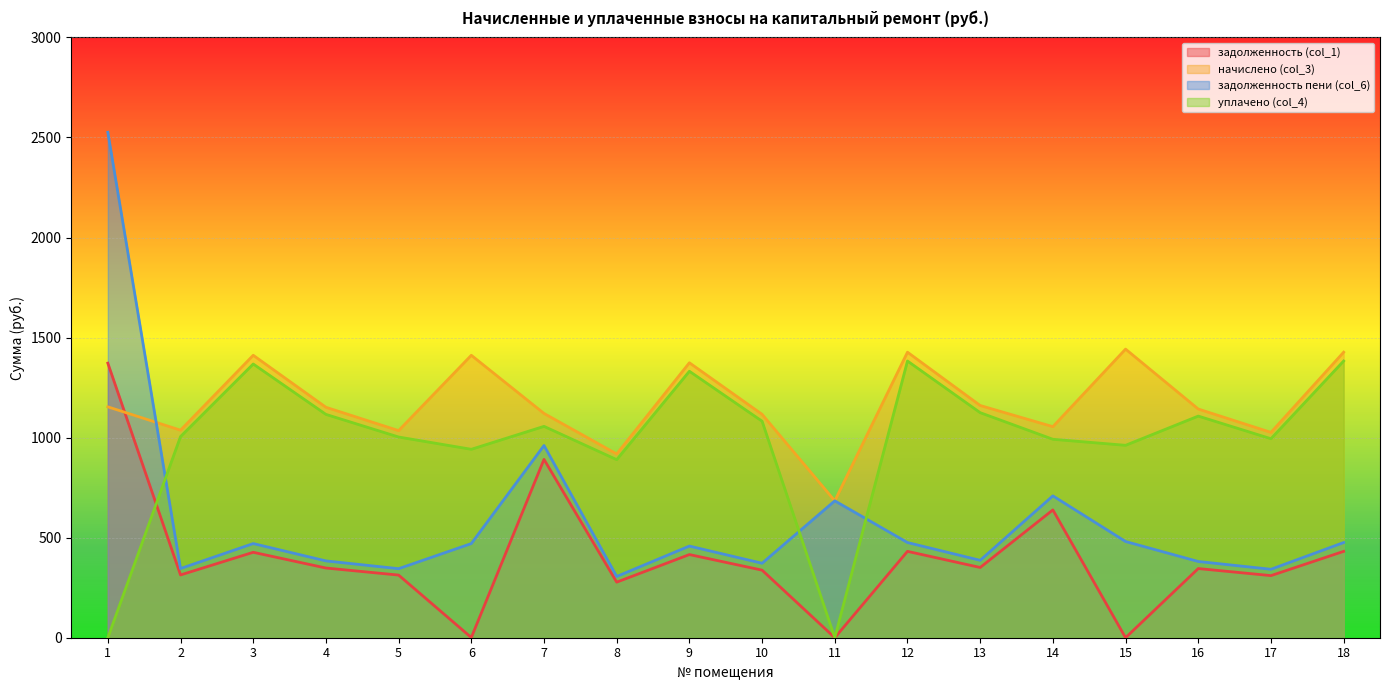

What is the sum of the задолженность (col_1) values at 3 and 5?

739.9